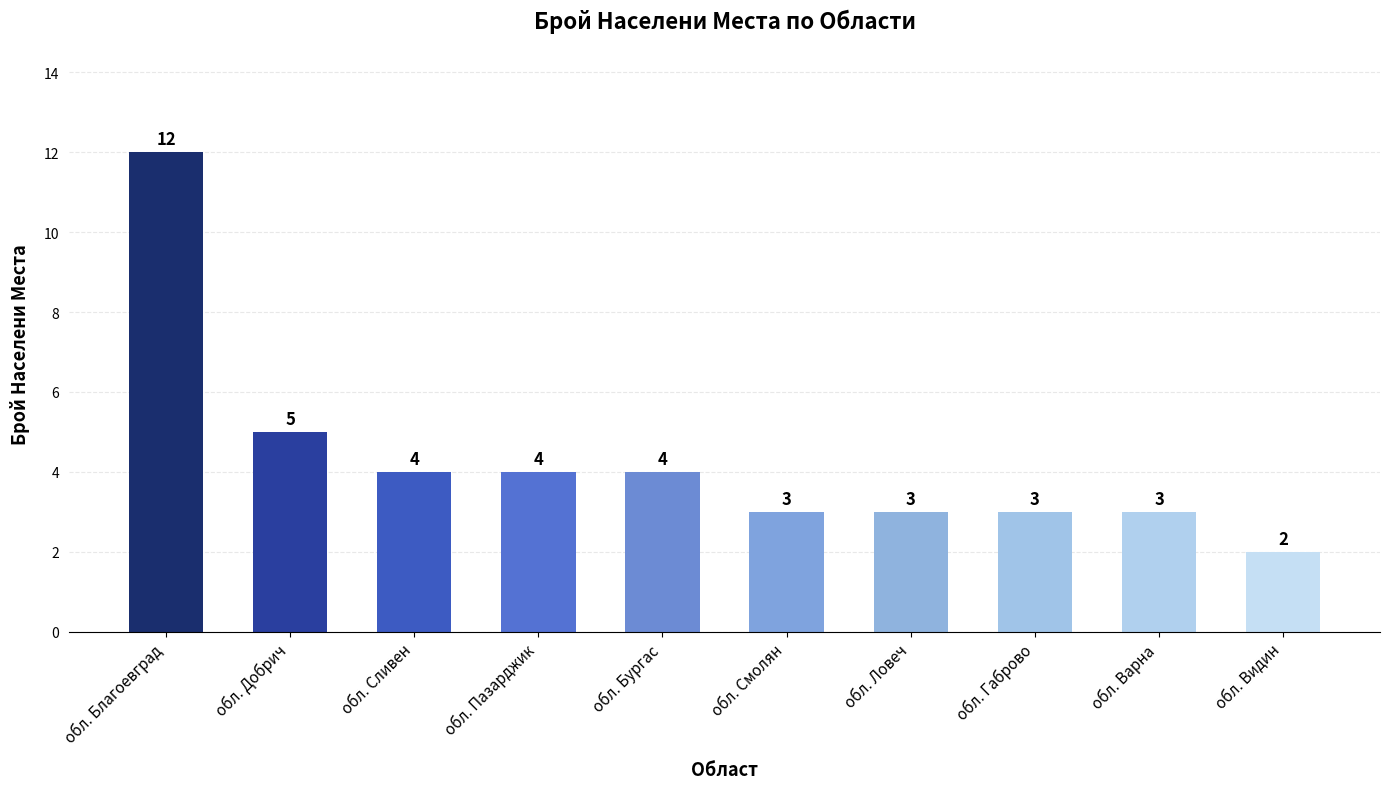

What is the label of the 1st bar from the left?

обл. Благоевград